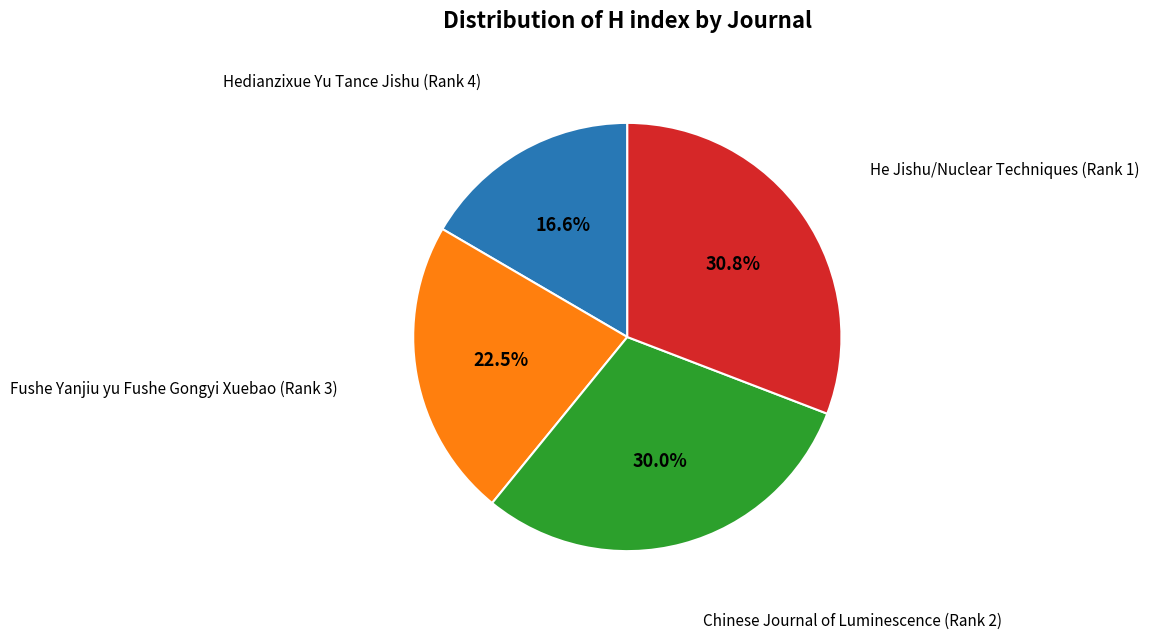

Approximately how many times larger is the value at He Jishu/Nuclear Techniques (Rank 1) compared to Hedianzixue Yu Tance Jishu (Rank 4)?

1.9